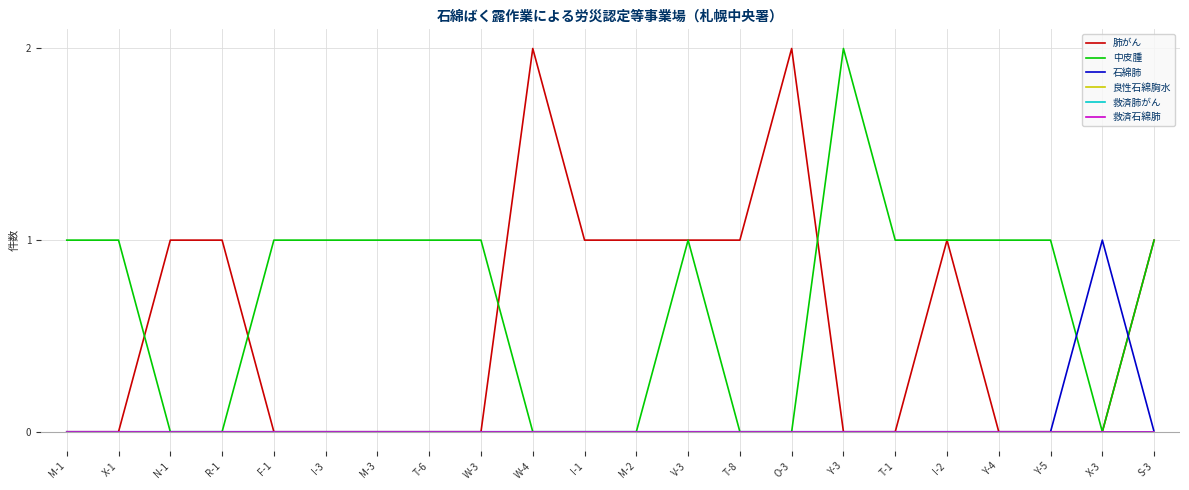

At which category is the sum across all series the highest?

W-4